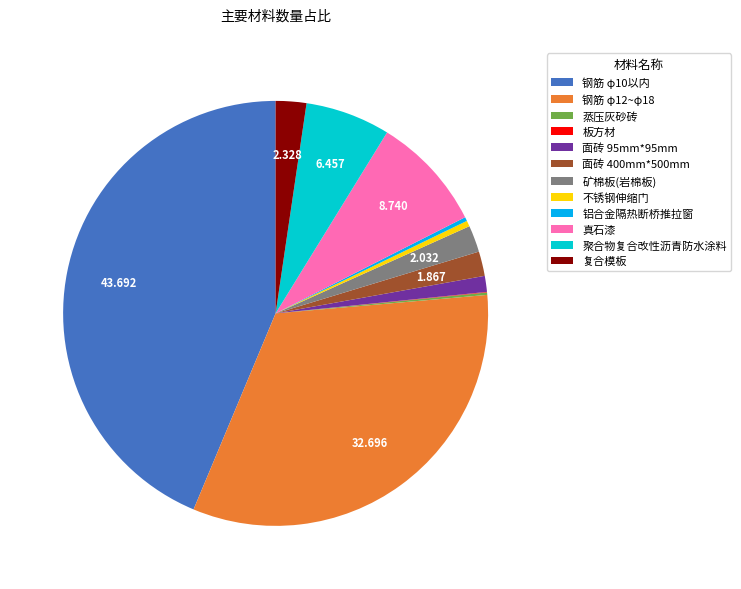

Is 矿棉板(岩棉板) the majority of the pie?

No